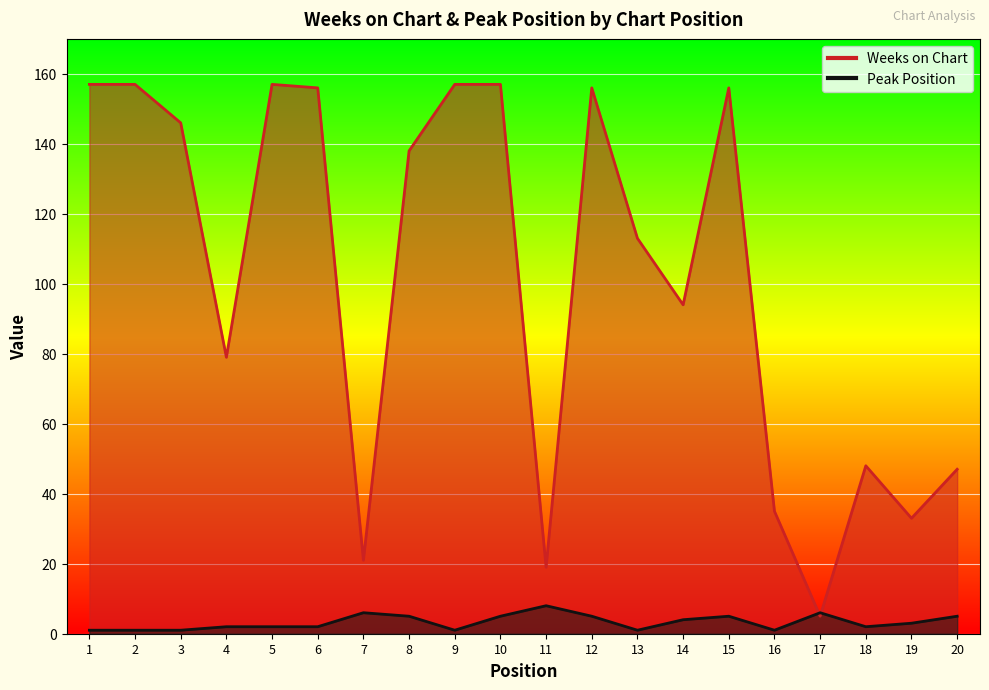

What are all the series names shown in the legend?

Weeks on Chart, Peak Position